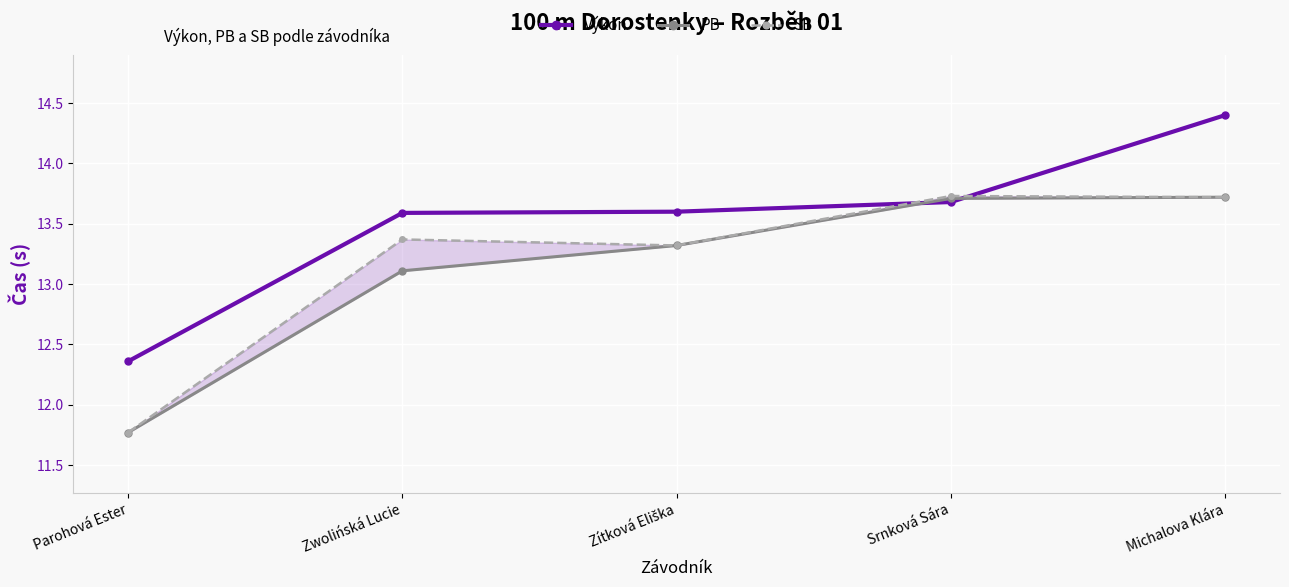

How many data points in PB are above 13?

4